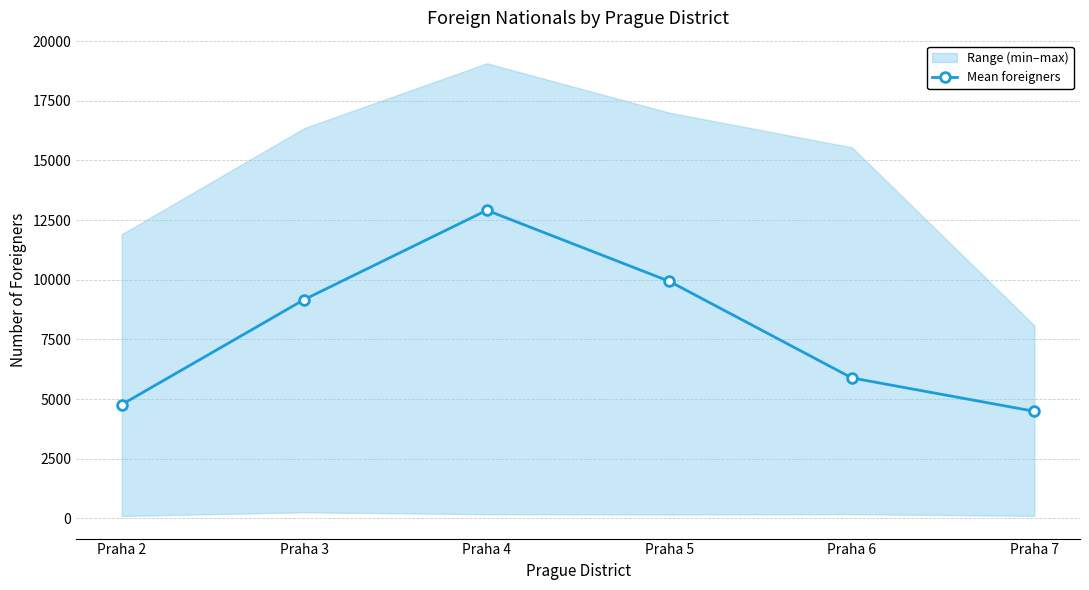

Rank the categories by value from lowest to highest.

Praha 7, Praha 2, Praha 6, Praha 3, Praha 5, Praha 4